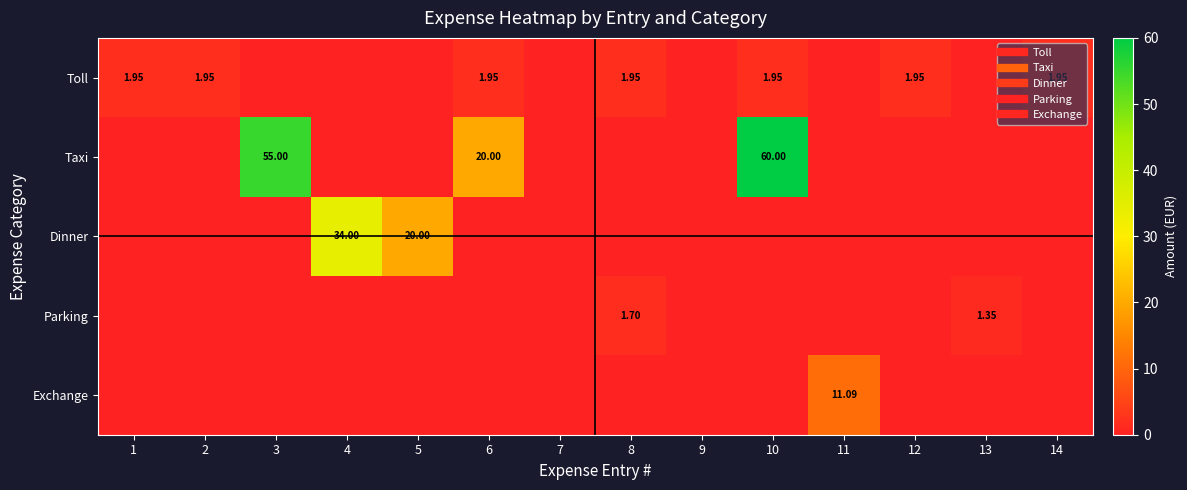

What is the total value across all series at 3?

55.0